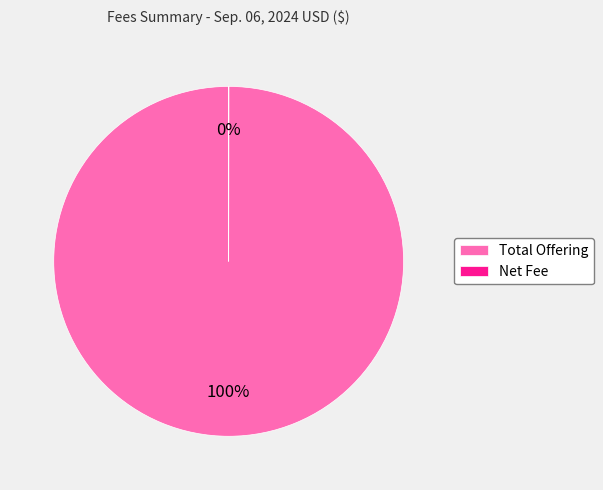

What is the largest slice in the pie chart?

Total Offering